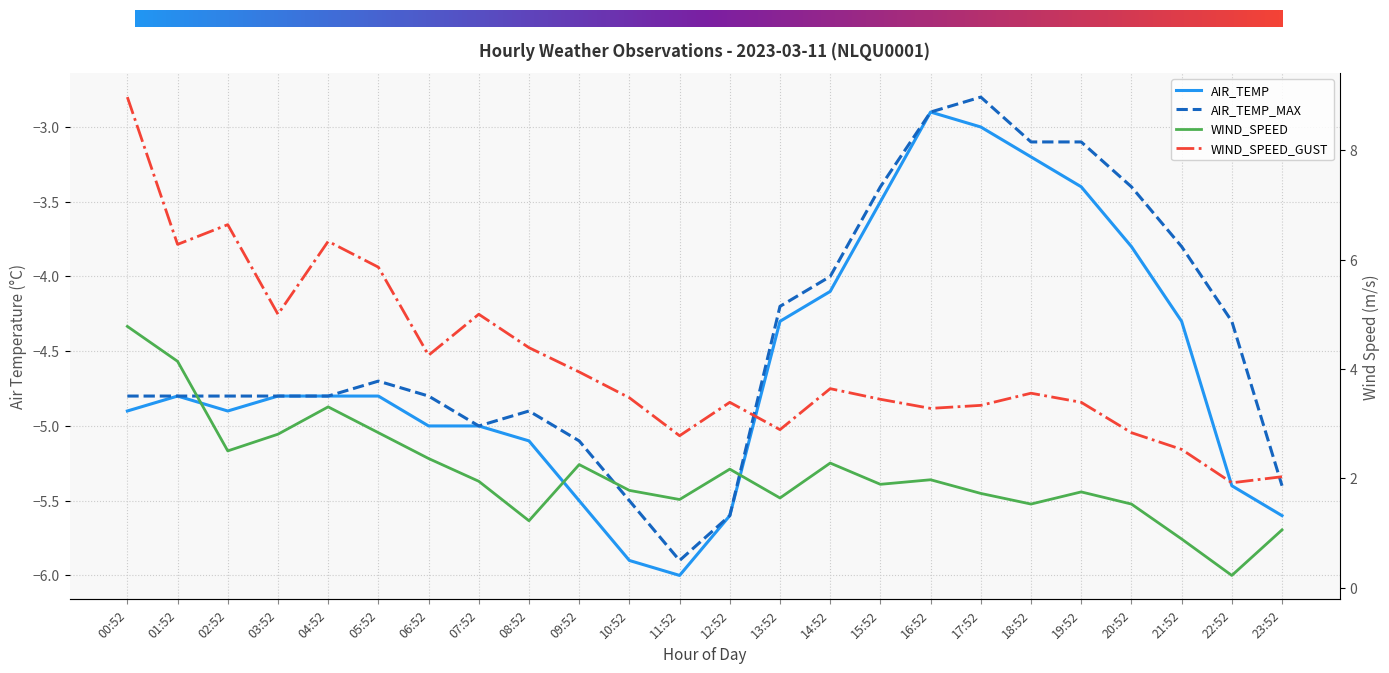

What are all the series names shown in the legend?

AIR_TEMP, AIR_TEMP_MAX, WIND_SPEED, WIND_SPEED_GUST